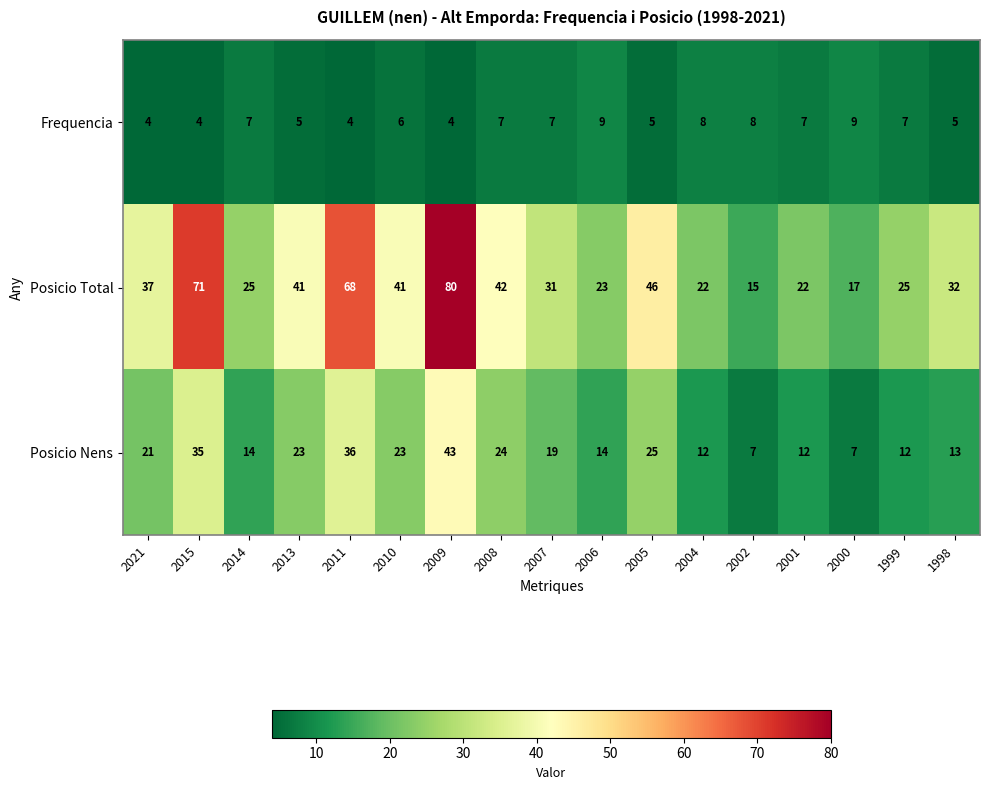

How many values in the Posicio Total series are below 32?

8